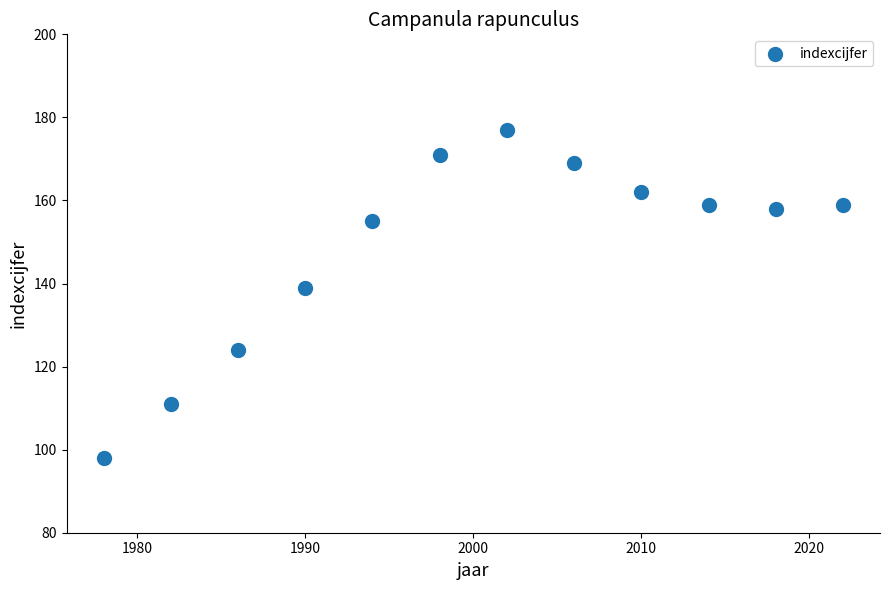

What Y value in the scatter plot is closest to 137?

139